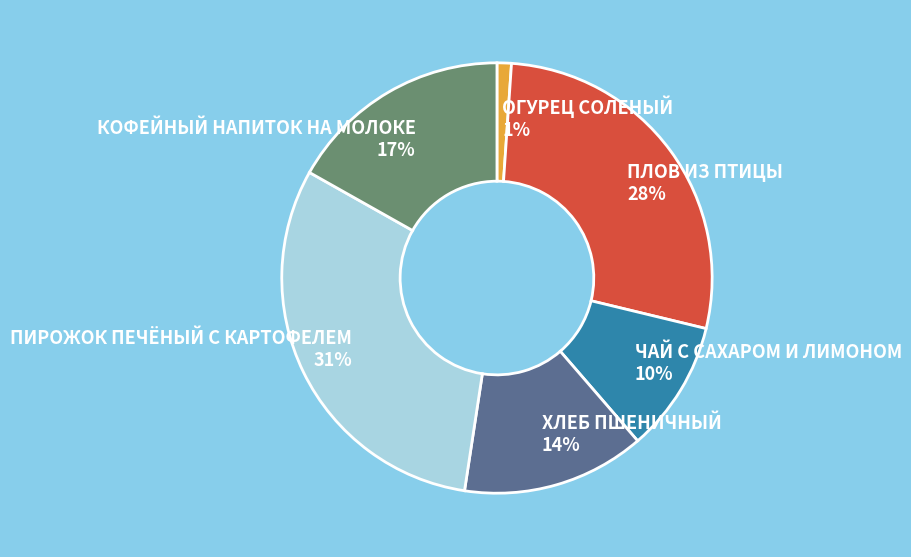

Which has a higher value, ХЛЕБ ПШЕНИЧНЫЙ or ПИРОЖОК ПЕЧЁНЫЙ С КАРТОФЕЛЕМ?

ПИРОЖОК ПЕЧЁНЫЙ С КАРТОФЕЛЕМ